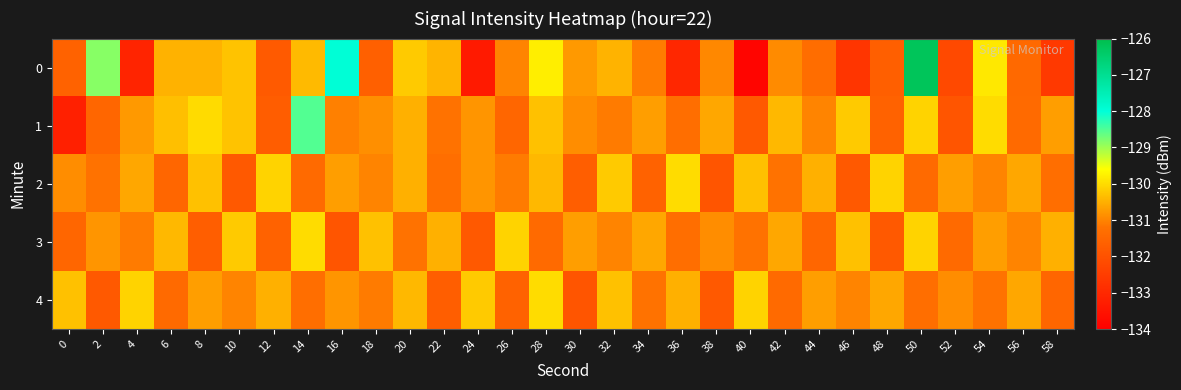

What is the total value across all series at 12?

-655.7